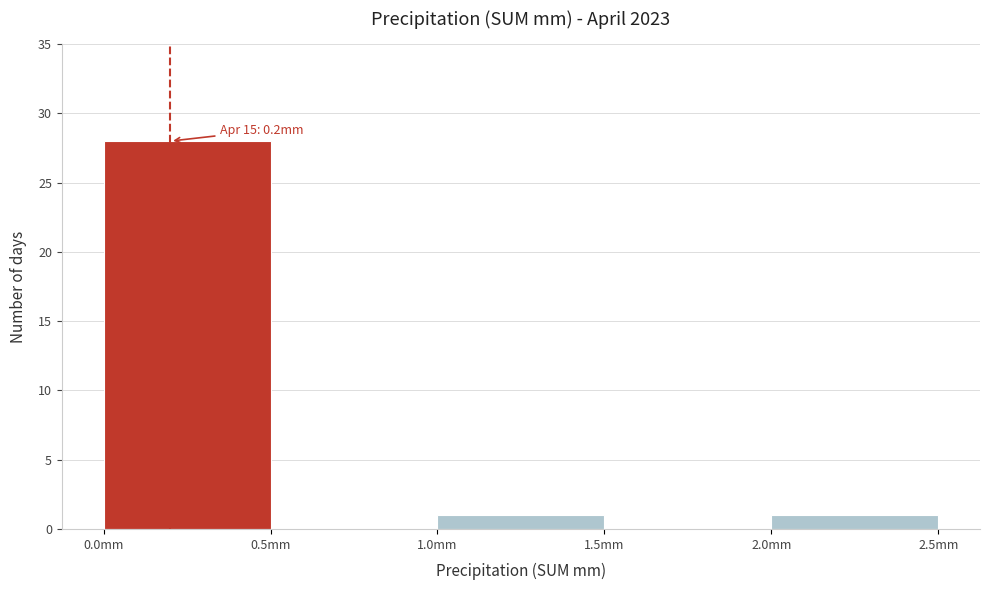

Which range on the x-axis has the tallest bar?

0.0 to 0.5